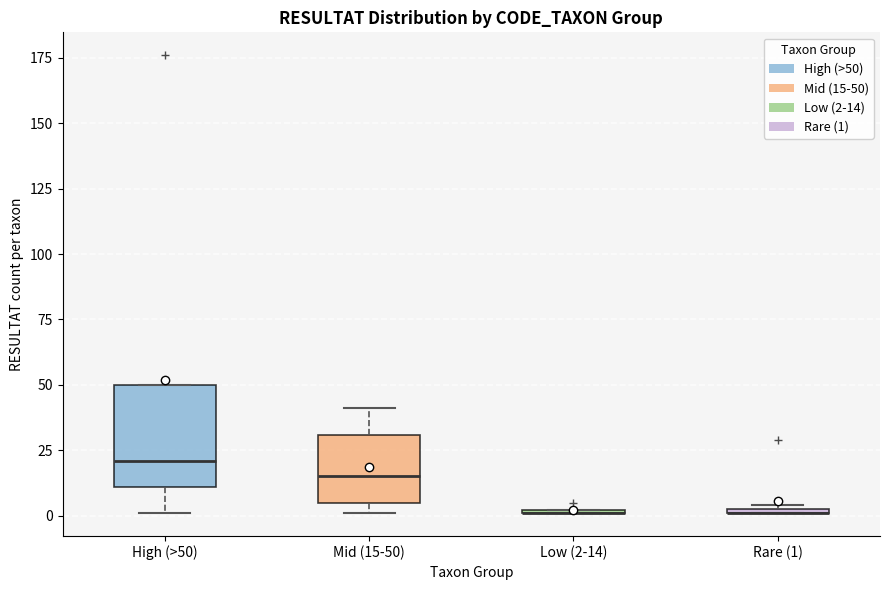

Comparing the boxes themselves (not the whiskers), which one is the tallest?

High (>50)